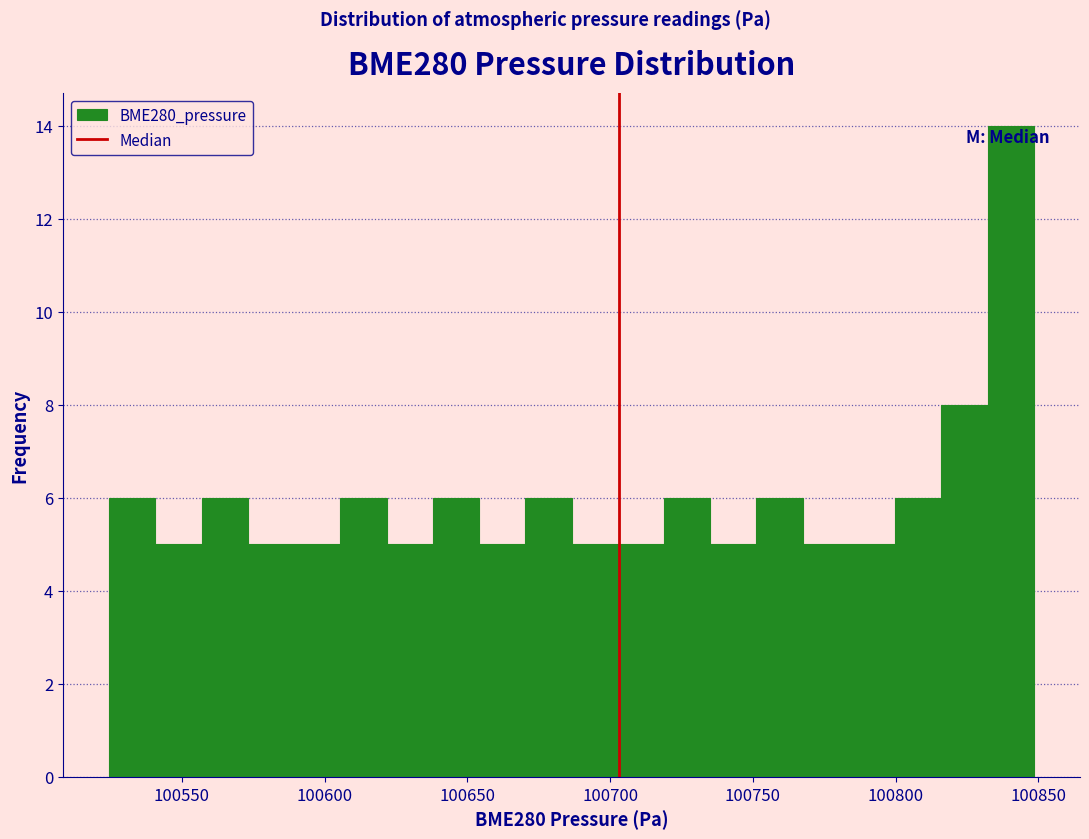

Read against the x-axis, roughly where is the centre of the tallest bar?

100840